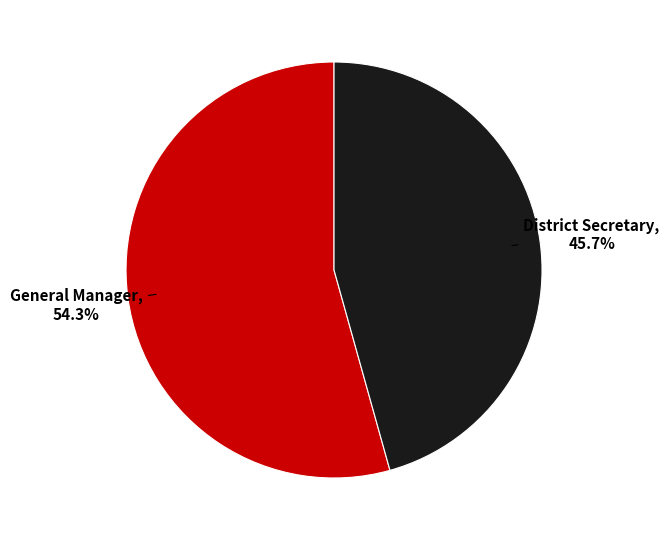

Which slice is the largest?

General Manager